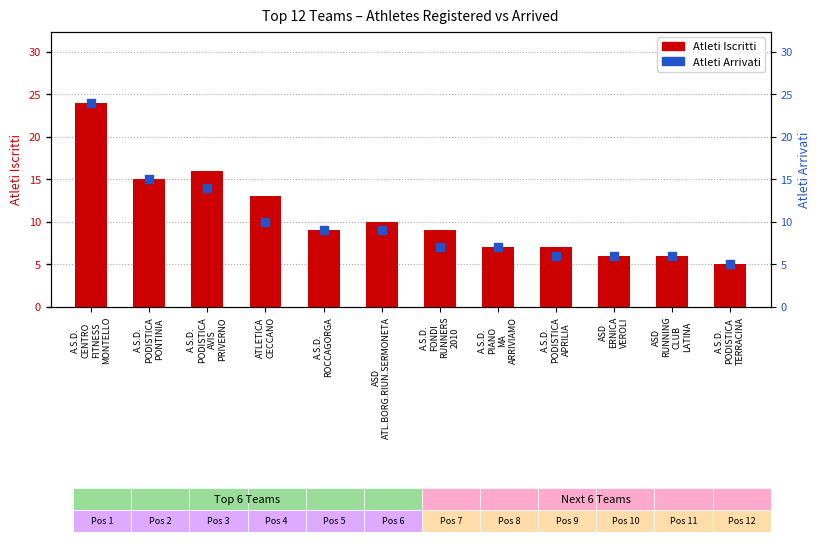

Which series has the largest Y range (max minus min)?

Atleti Iscritti